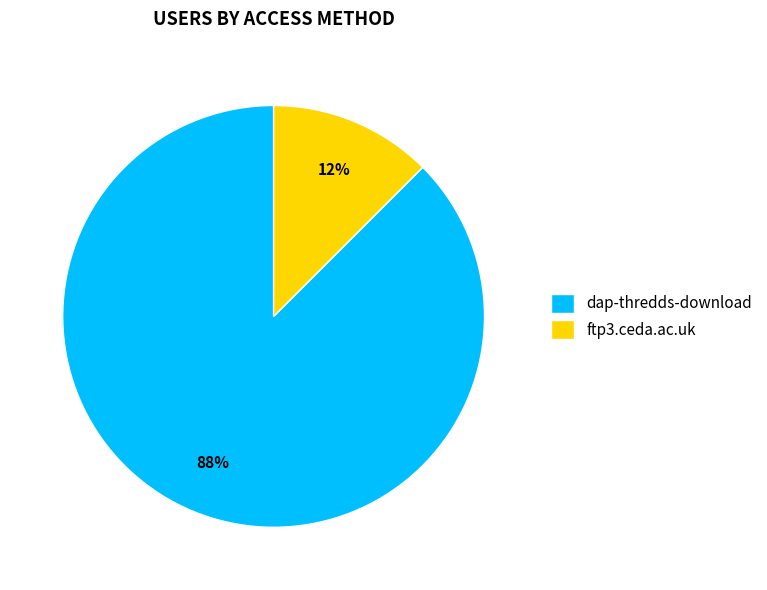

Which category has the biggest portion of the pie?

dap-thredds-download